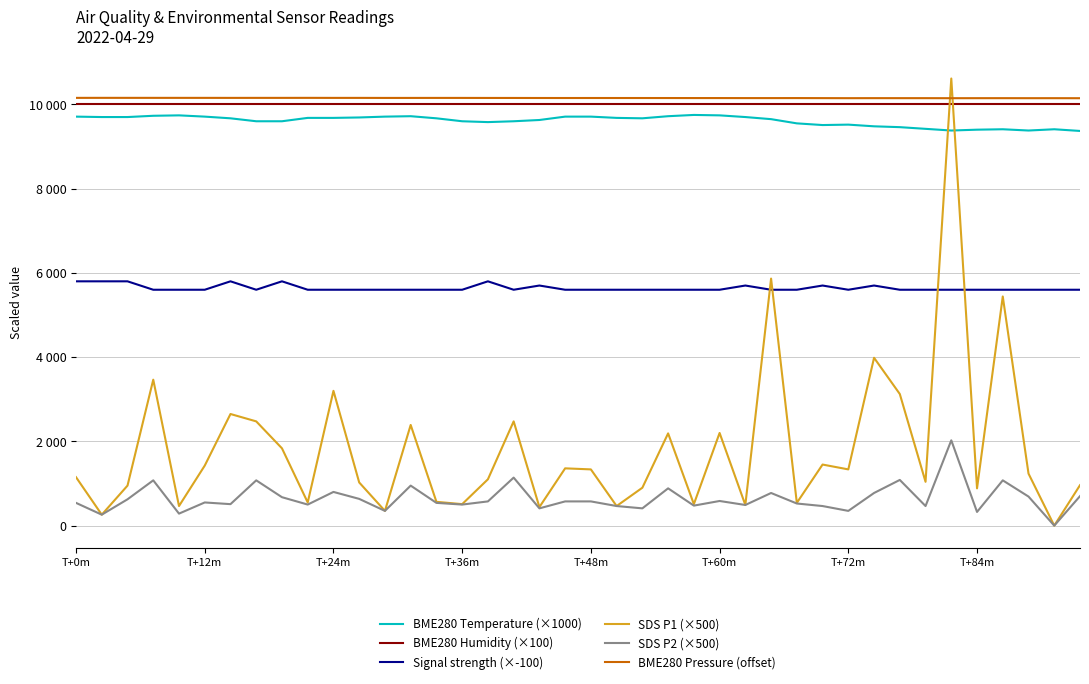

What are all the series names shown in the legend?

BME280 Temperature (×1000), BME280 Humidity (×100), Signal strength (×-100), SDS P1 (×500), SDS P2 (×500), BME280 Pressure (offset)